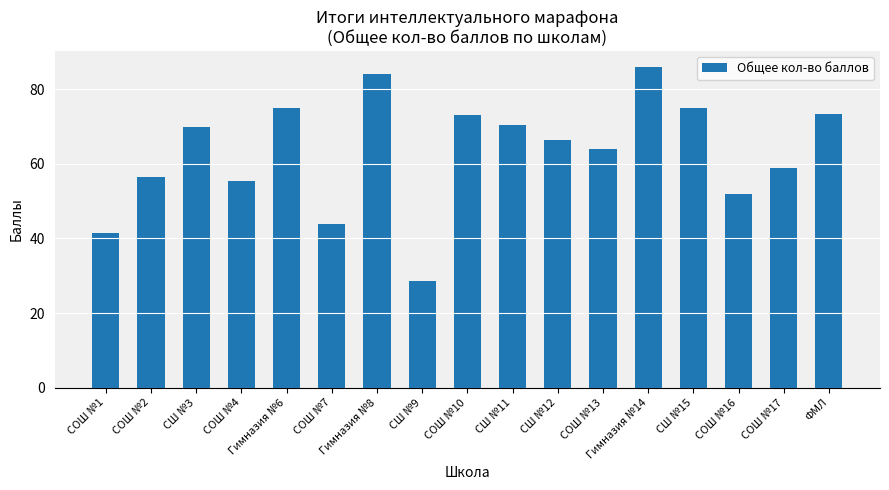

Does the chart contain any negative values?

No